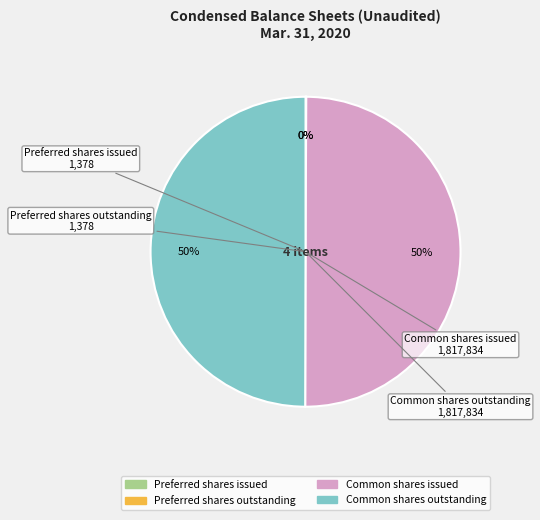

To the nearest percent, what percentage of the pie is Common shares issued?

50%